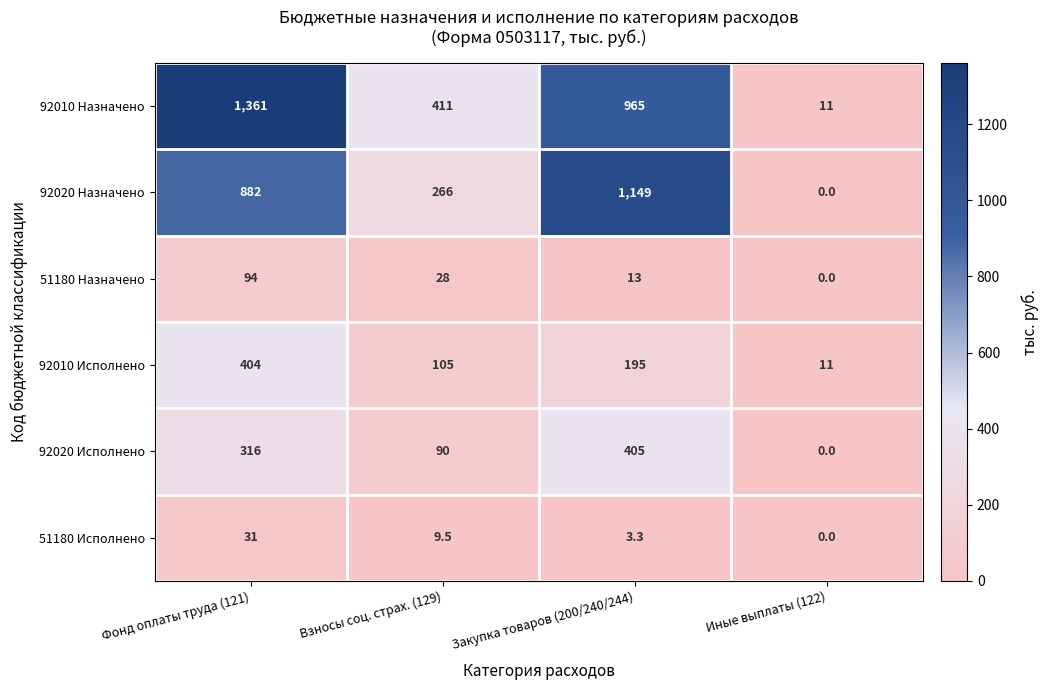

What is the difference between the maximum and minimum values in the 92010 Исполнено series?

393.0